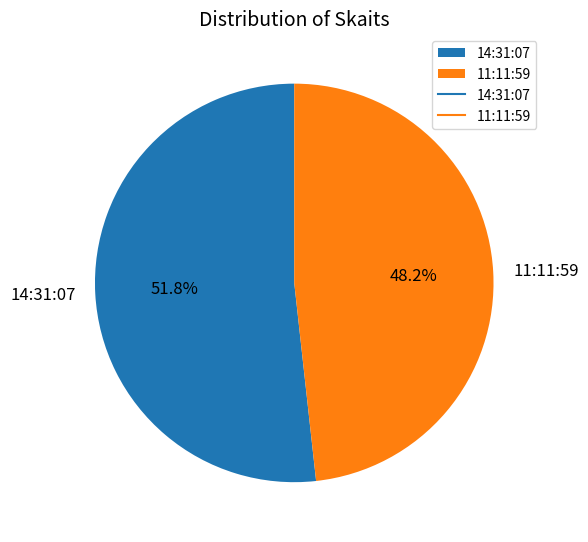

Between 14:31:07 and 11:11:59, which is larger?

14:31:07